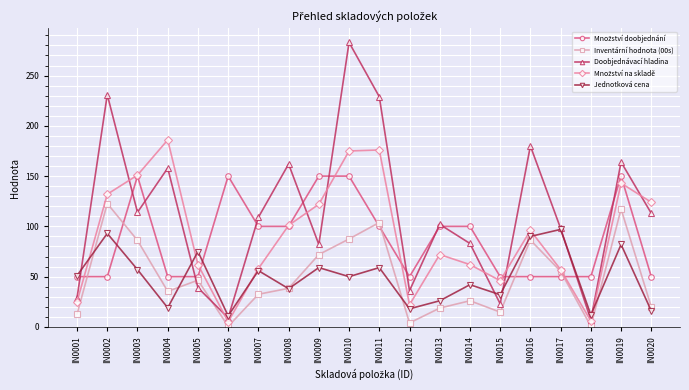

Which series has the largest range (max minus min)?

Doobjednávací hladina